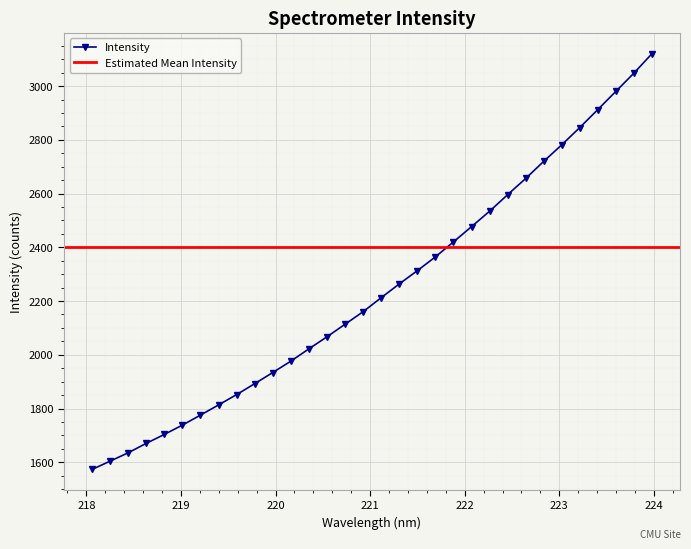

Which has a higher value, 218.2508 or 219.2067?

219.2067